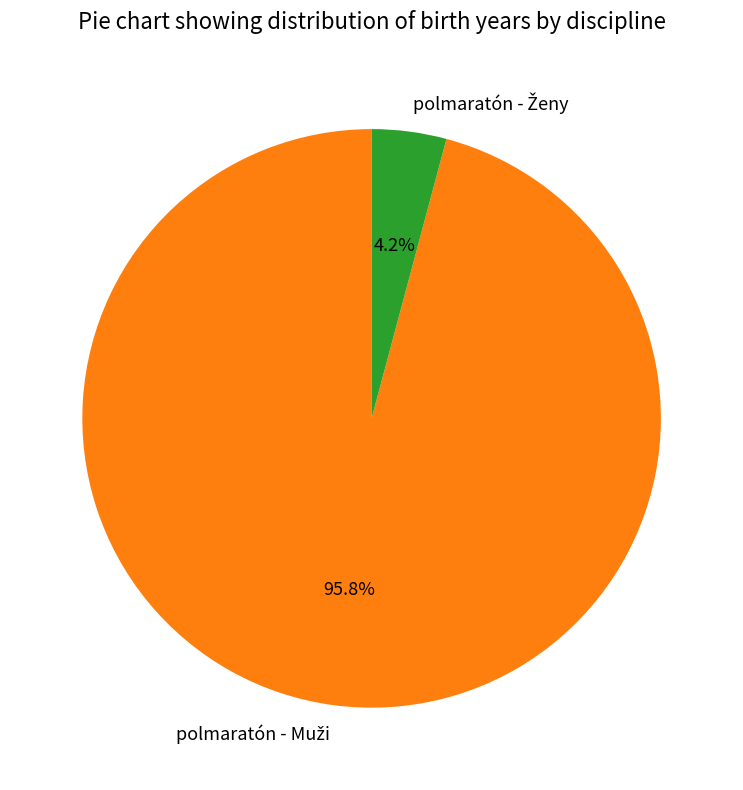

True or false: polmaratón - Muži accounts for 87% of the total.

False